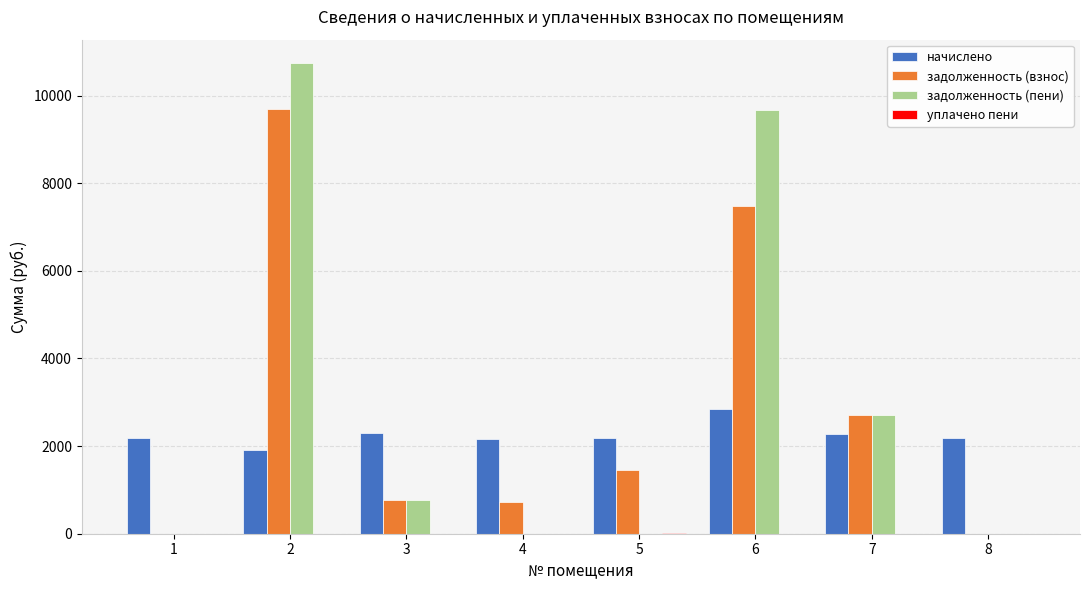

What is the highest value of the задолженность (взнос) series?

9703.7